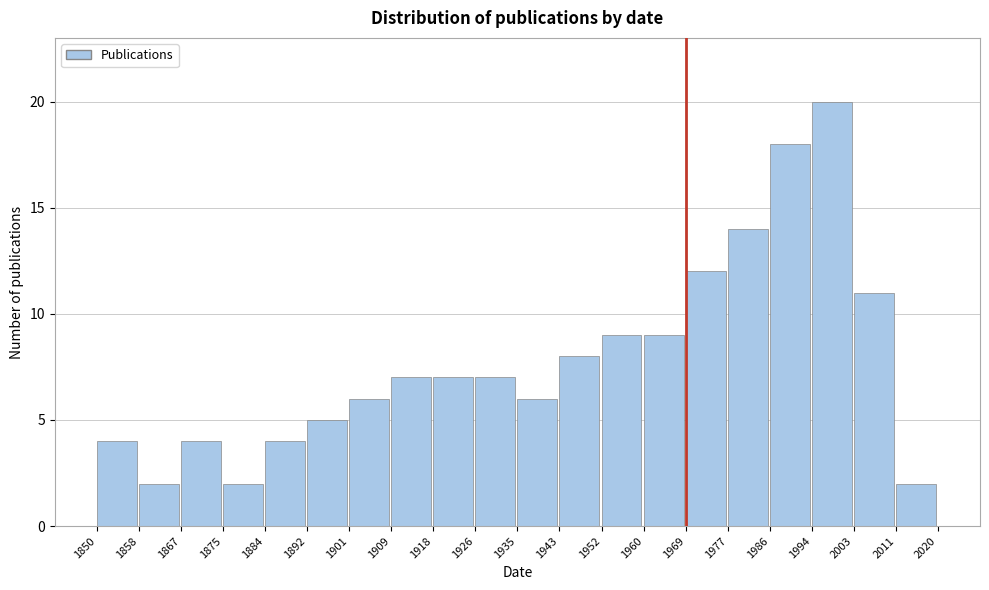

Reading left to right, list every bar in this chart as the range it spans on the x-axis followed by its height. The values are not printed on the chart, so give them approximately, as read against the axis.

1850 to 1858: 4
1858 to 1867: 2
1867 to 1875: 4
1875 to 1884: 2
1884 to 1892: 4
1892 to 1901: 5
1901 to 1909: 6
1909 to 1918: 7
1918 to 1926: 7
1926 to 1935: 7
1935 to 1943: 6
1943 to 1952: 8
1952 to 1960: 9
1960 to 1969: 9
1969 to 1977: 12
1977 to 1986: 14
1986 to 1994: 18
1994 to 2003: 20
2003 to 2011: 11
2011 to 2020: 2